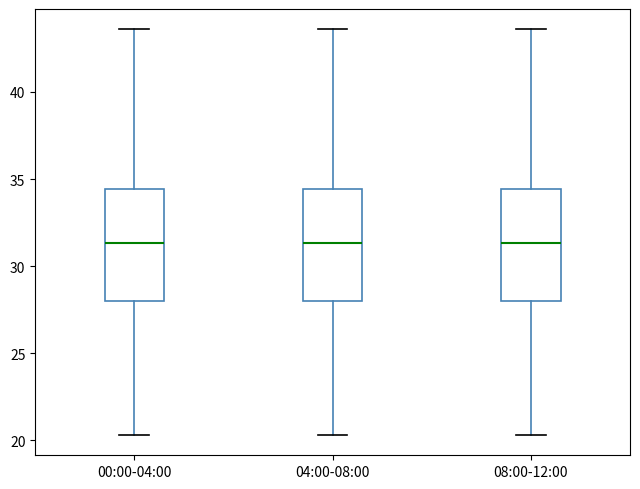

Reading left to right, transcribe this box plot: for each box, give where its median line is, the range the box spans, and where its two whiskers end, as read against the y-axis. The values are not printed on the chart, so give them approximately, as read against the axis.

00:00-04:00: median 31.5, box 28.0 to 34.5, whiskers 20.5 to 43.5
04:00-08:00: median 31.5, box 28.0 to 34.5, whiskers 20.5 to 43.5
08:00-12:00: median 31.5, box 28.0 to 34.5, whiskers 20.5 to 43.5